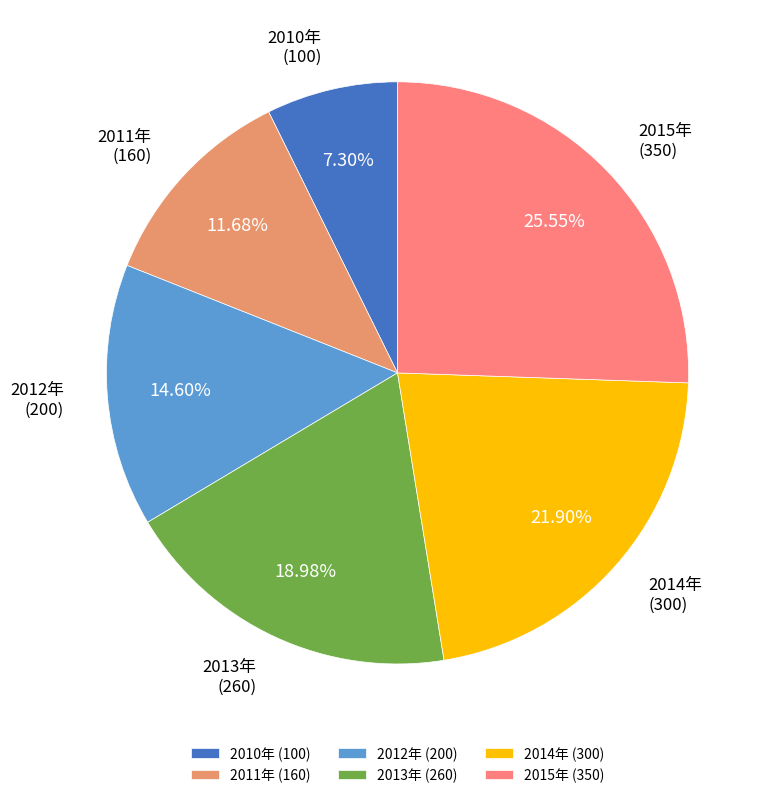

Does any single category account for the majority?

No